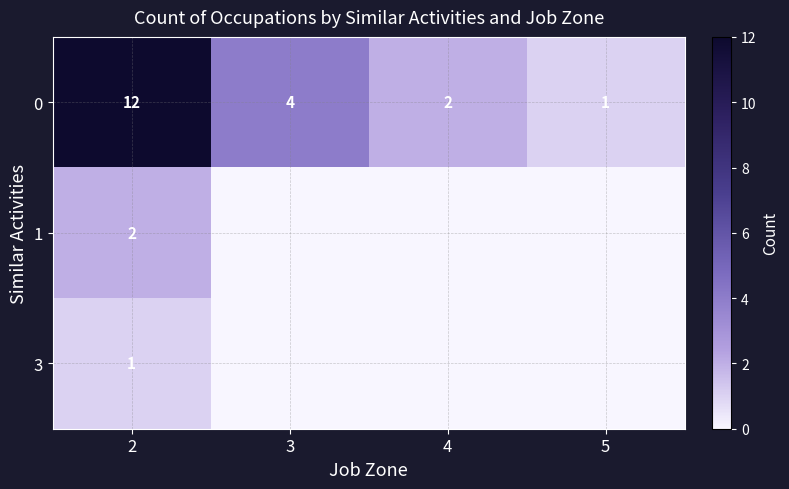

At which label does 0 reach its minimum?

5